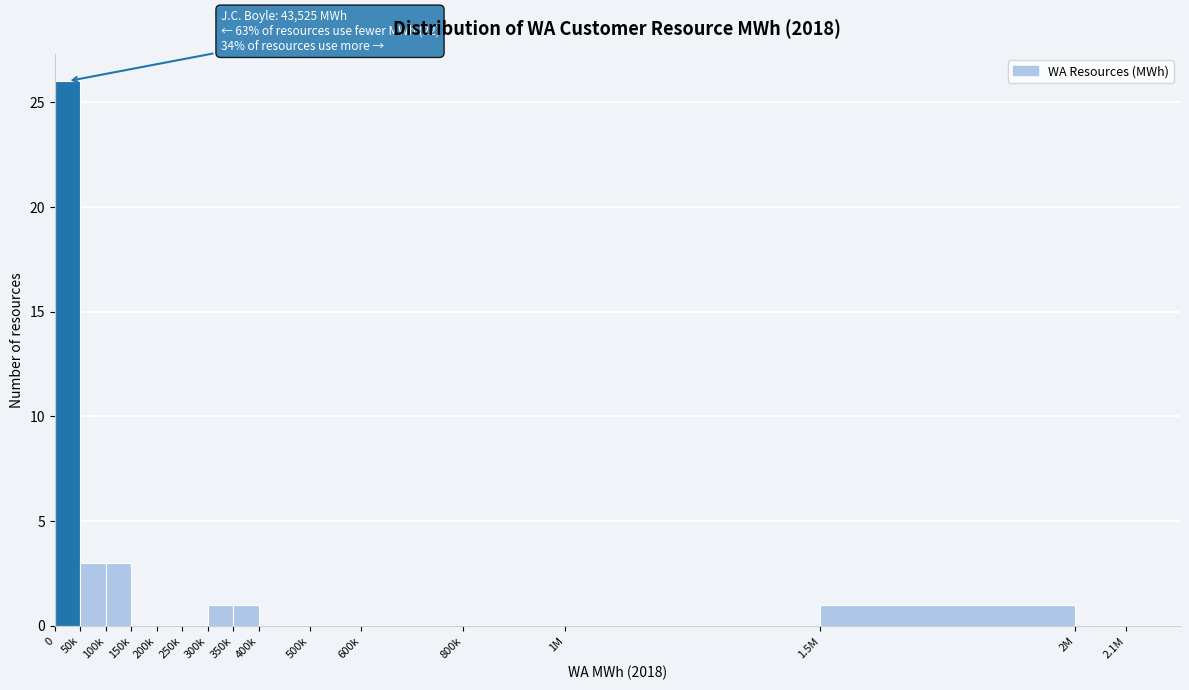

Reading left to right, extract all data points from this chart.

0=26	50k=3	100k=3	150k=0	200k=0	250k=0	300k=1	350k=1	400k=0	500k=0	600k=0	800k=0	1M=0	1.5M=1	2M=0